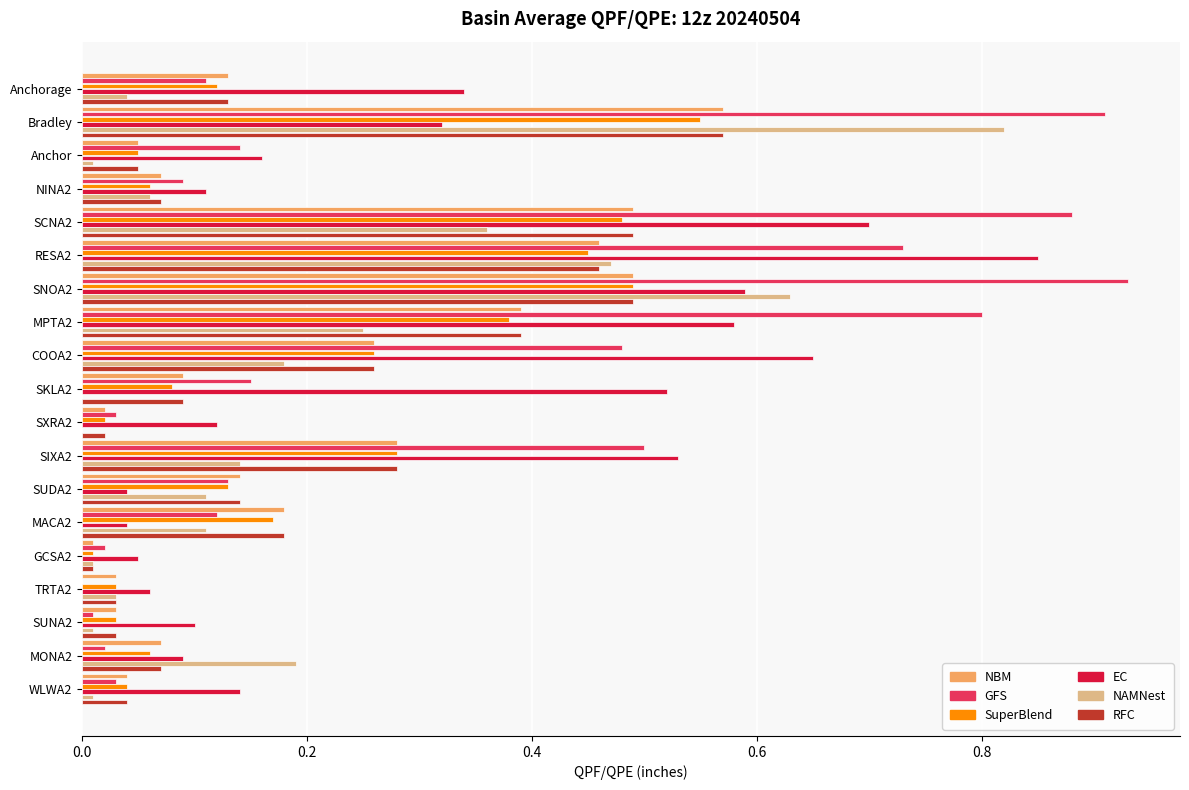

Which label corresponds to the largest value in the chart?

SNOA2